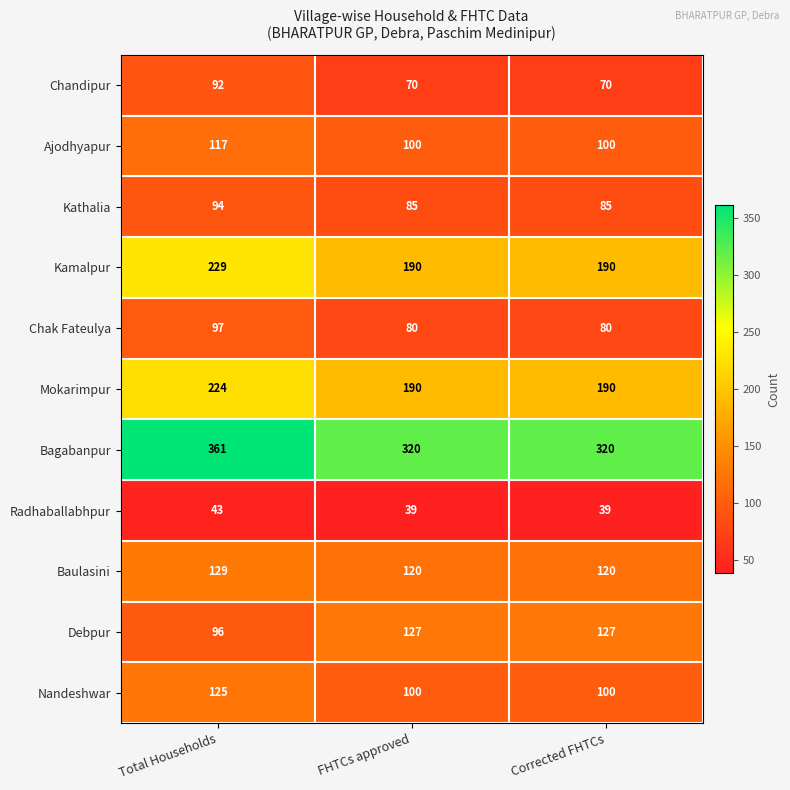

What is the sum of all Bagabanpur values?

1001